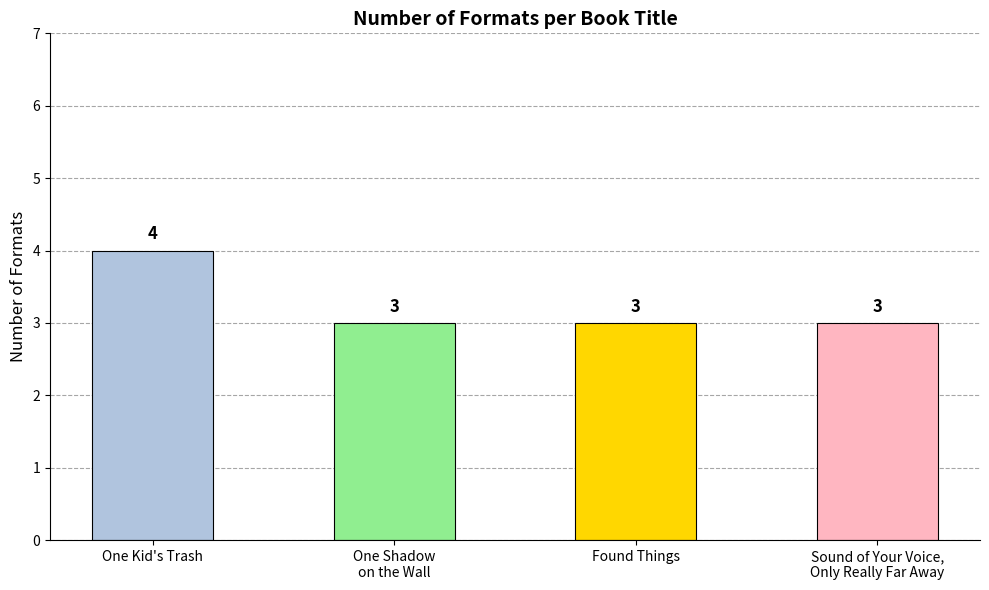

What is the sum of all values?

13